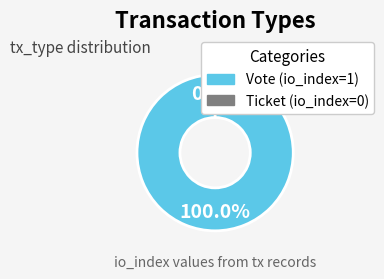

Is it true that Vote is 85% of the pie?

False